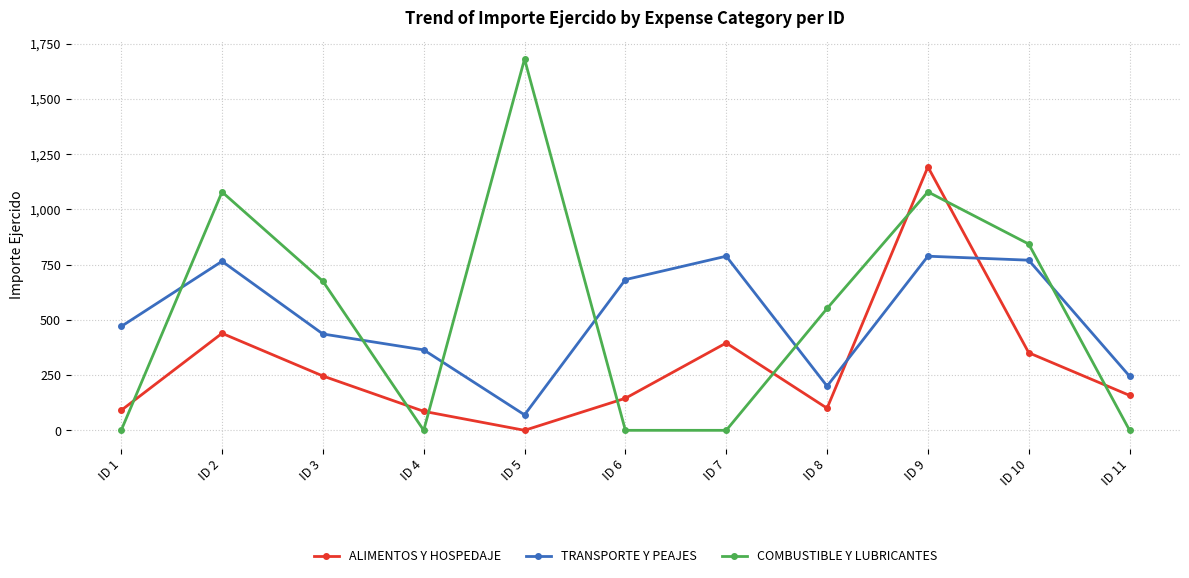

Read the ALIMENTOS Y HOSPEDAJE value at ID 6.

145.0